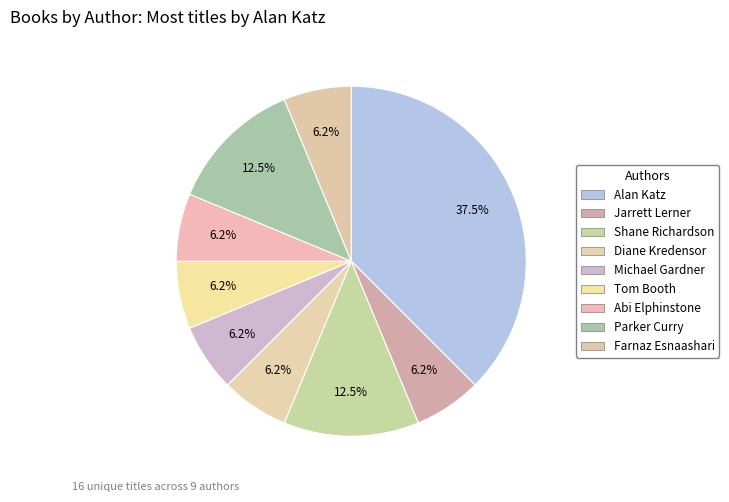

How many slices are in this pie chart?

9